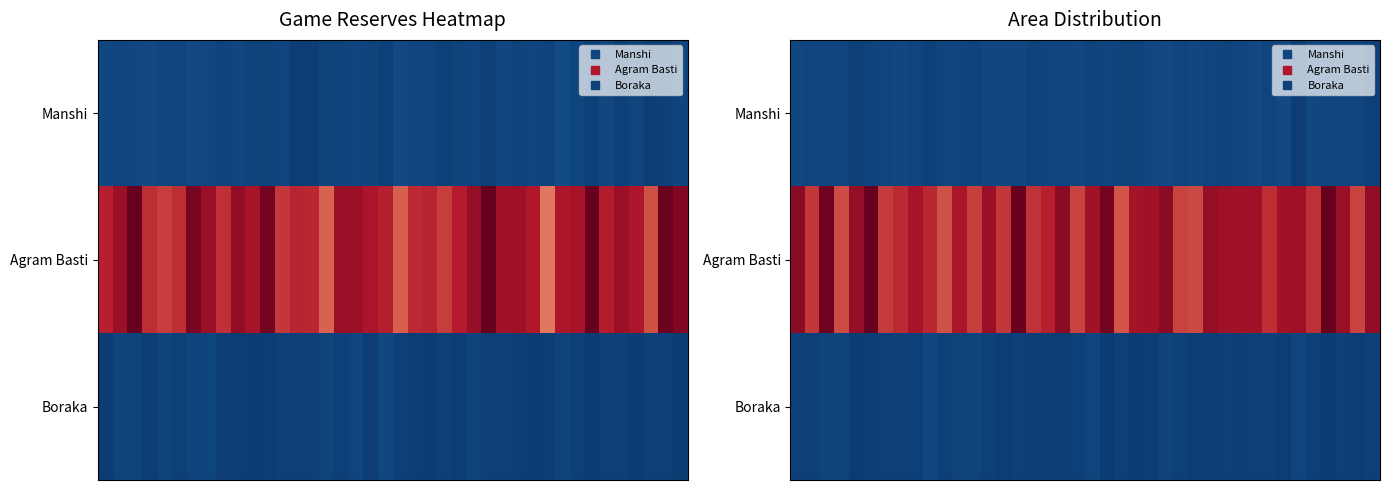

How many distinct data groups are displayed?

3